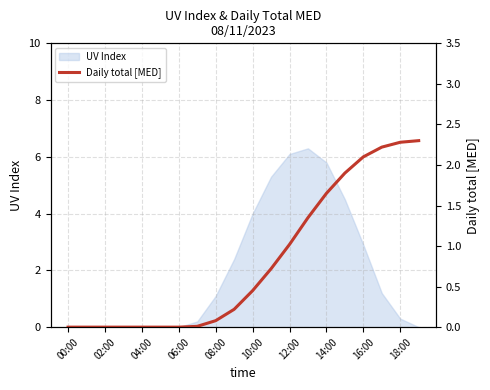

The UV Index series shows 0.0 at 04:00. True or false?

True